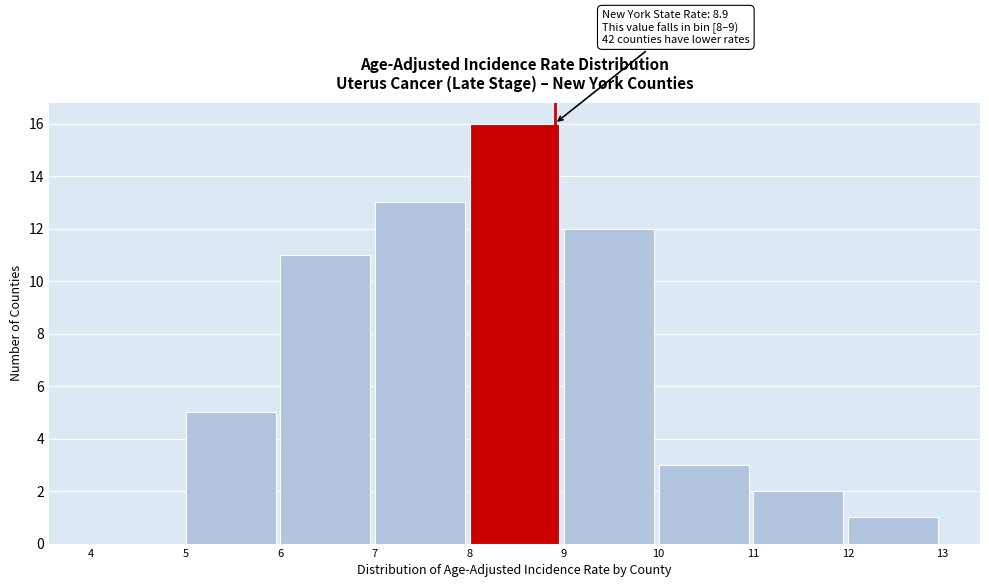

Which range on the x-axis has the tallest bar?

8 to 9